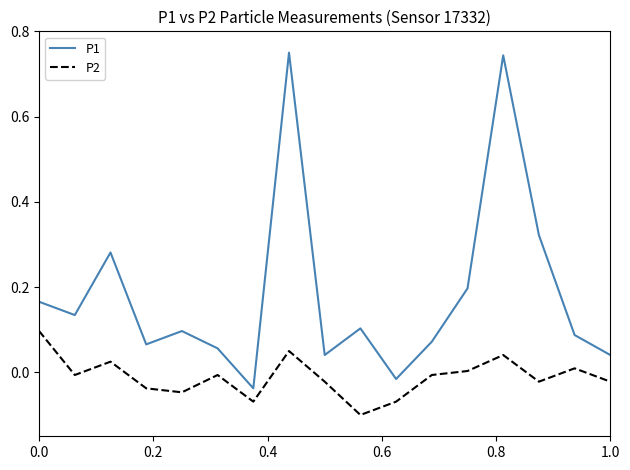

List the series in order of their peak value, lowest first.

P2, P1